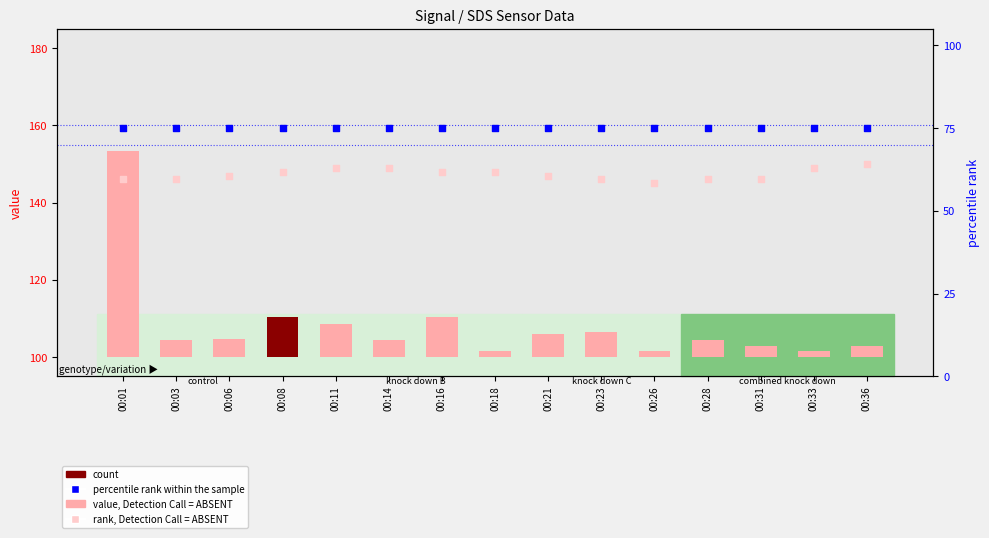

What is the total value across all series at 00:18?

223